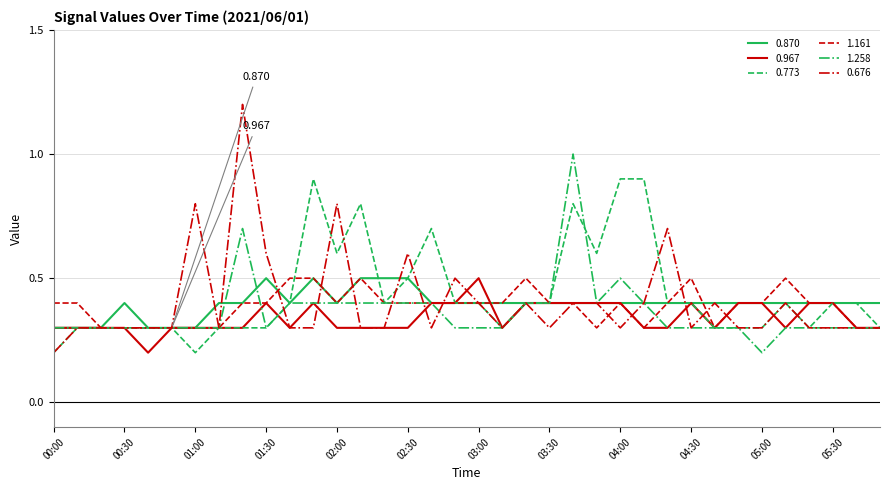

What is the difference between the second highest and minimum values in the 1.161 series?

0.2